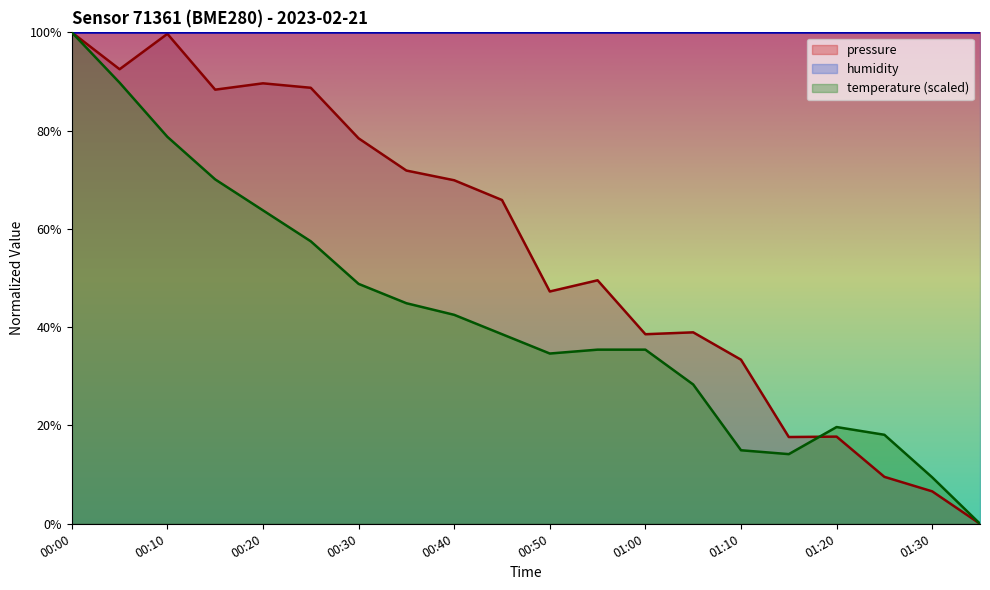

List the series in order of their overall mean, highest first.

humidity, pressure, temperature (scaled)